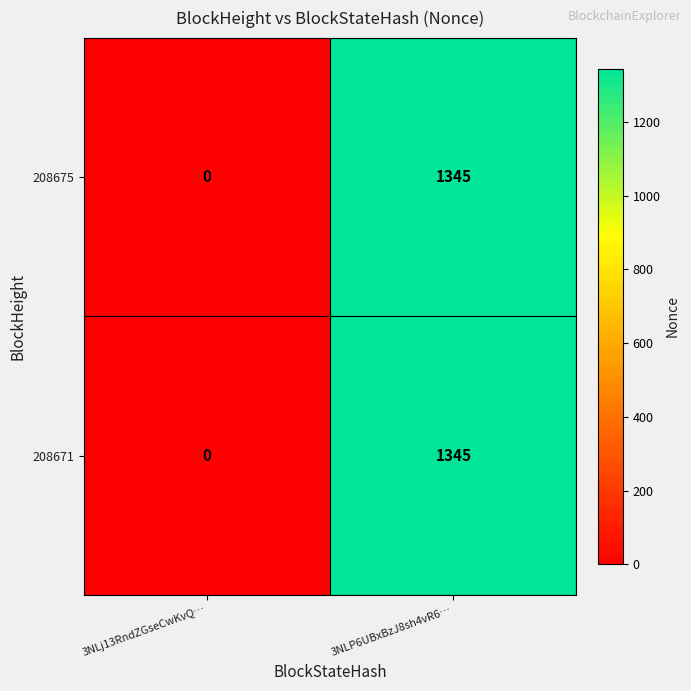

How many data points does each series have?

2